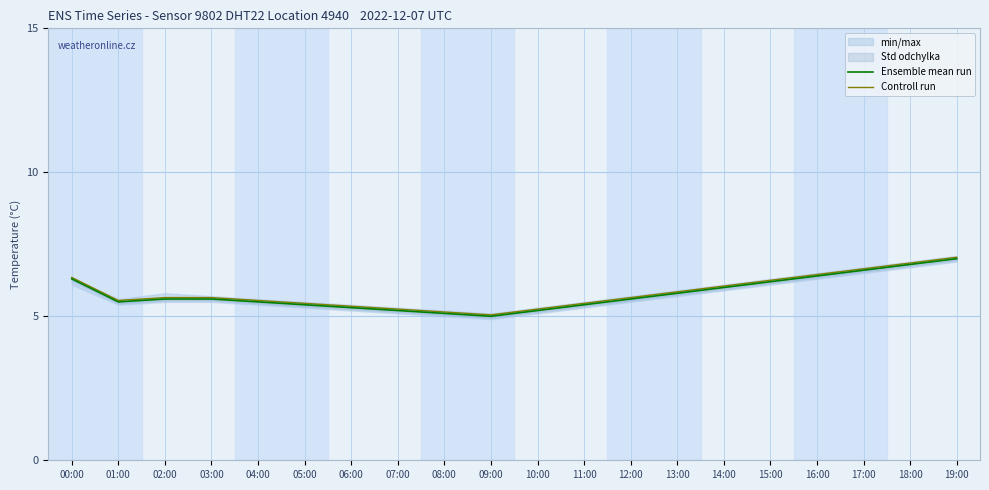

Count the number of categories in the chart.

20